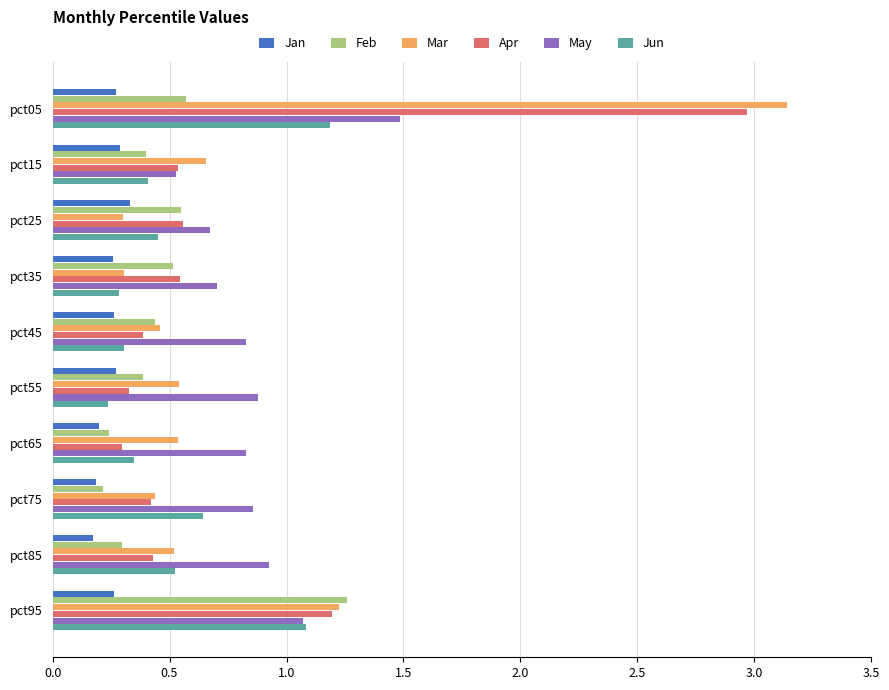

How many categories are shown in the chart?

10